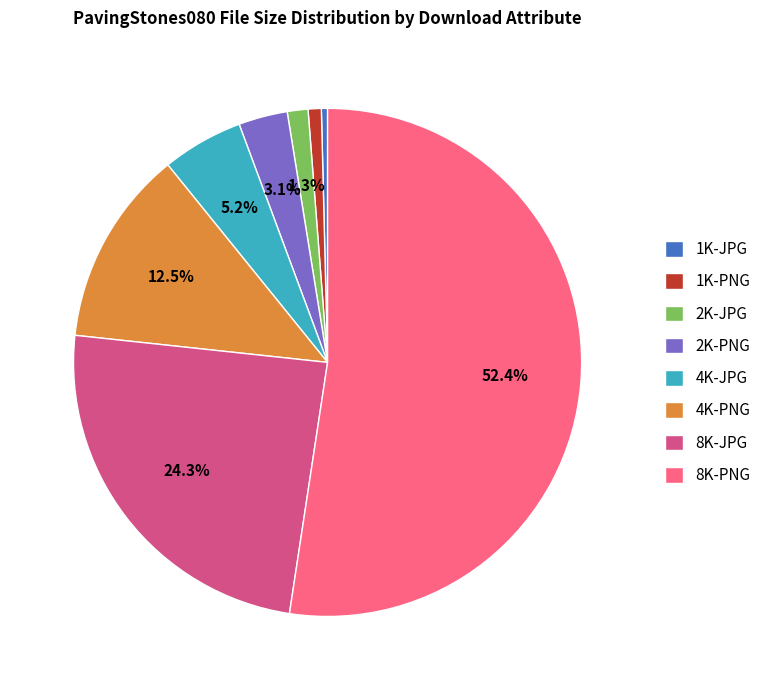

True or false: 2K-PNG accounts for 3% of the total.

True